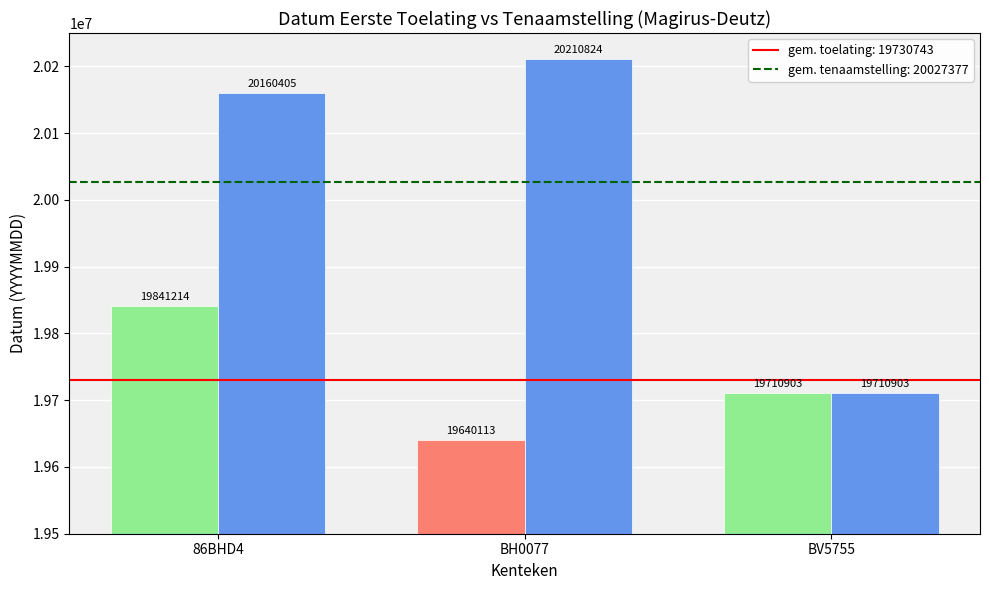

Which label corresponds to the smallest value in the chart?

BH0077